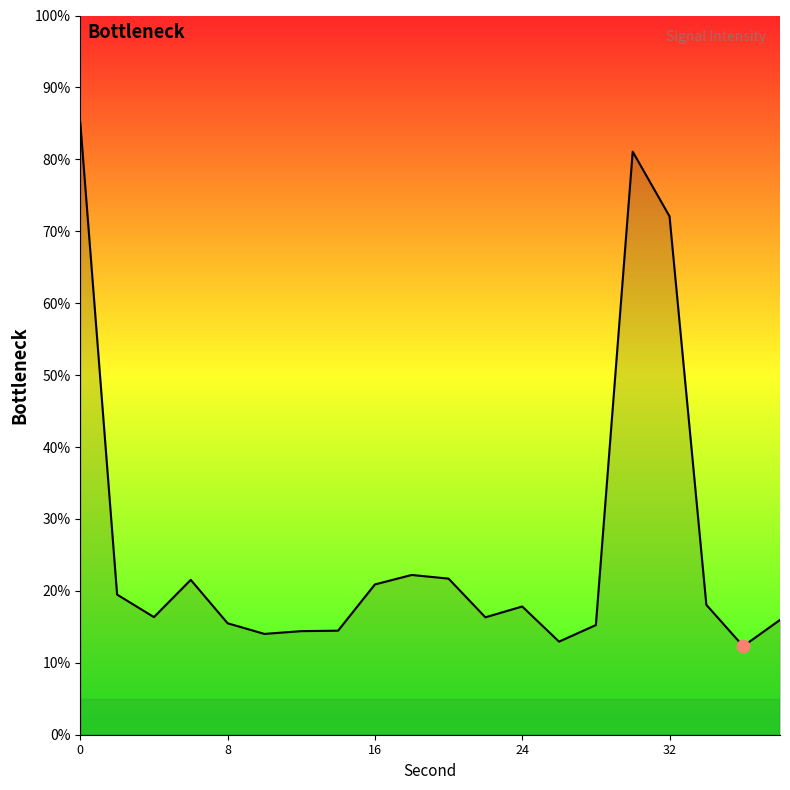

What is the minimum value shown in the chart?

12.3